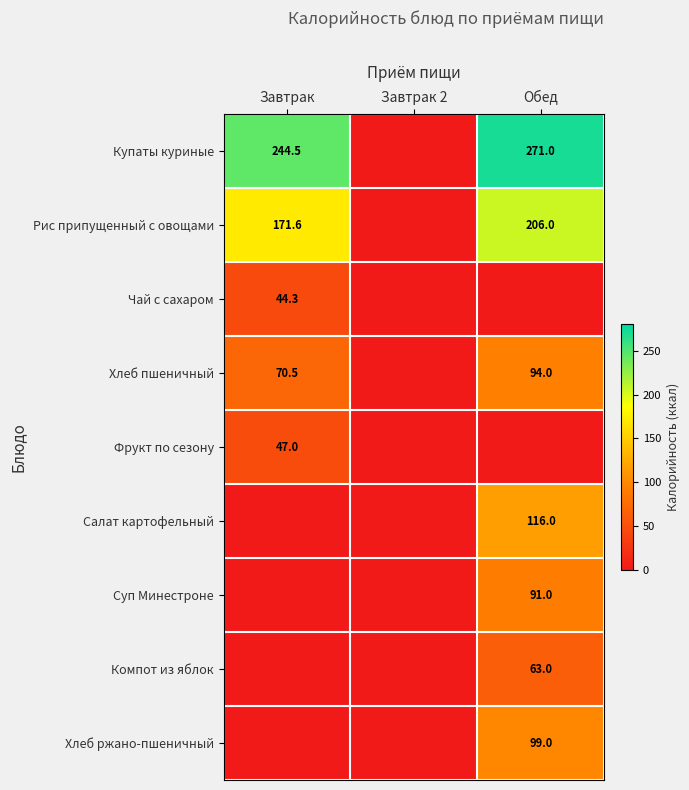

The value of Компот из яблок at Обед is 88.2. True or false?

False